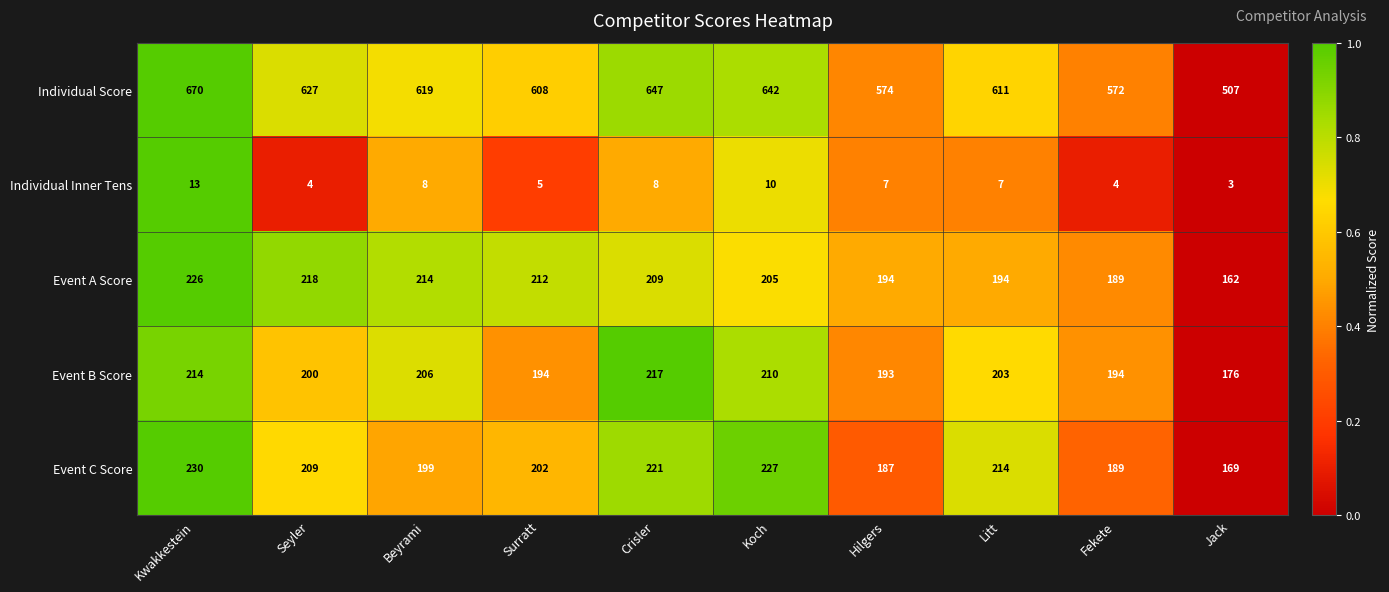

What is the difference between the maximum and minimum values in the Event A Score series?

64